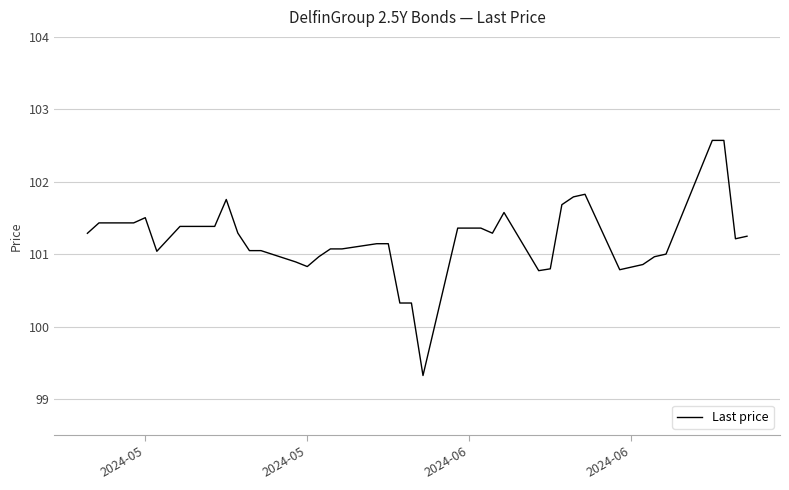

What is the minimum value shown in the chart?

99.3